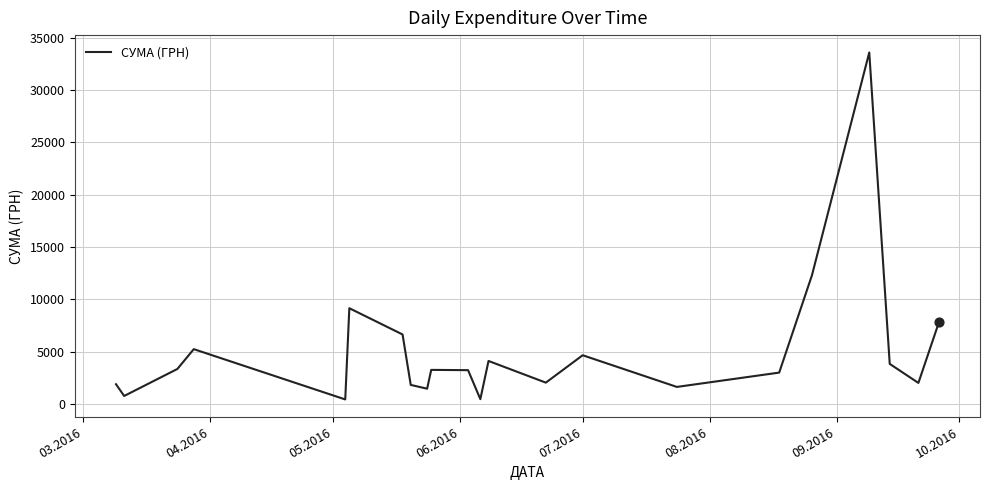

What is the greatest value displayed?

33594.0